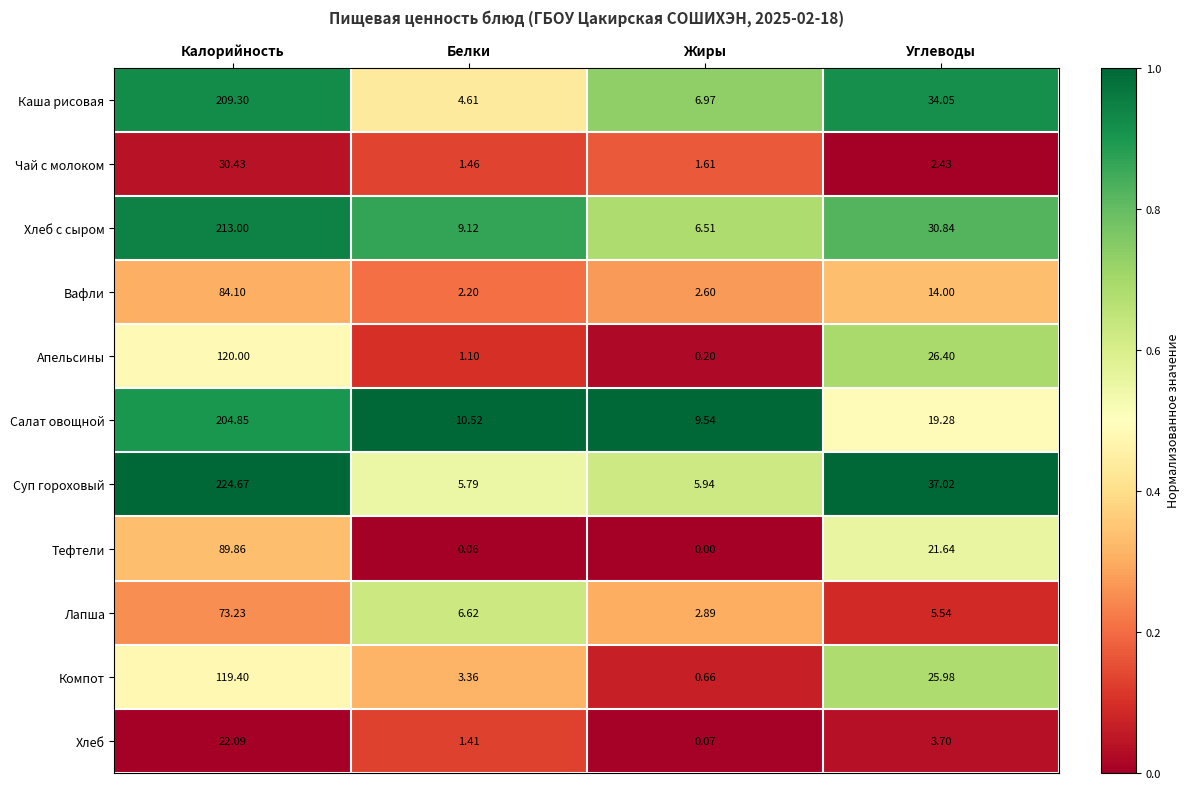

Which series has the widest spread of values?

Суп гороховый